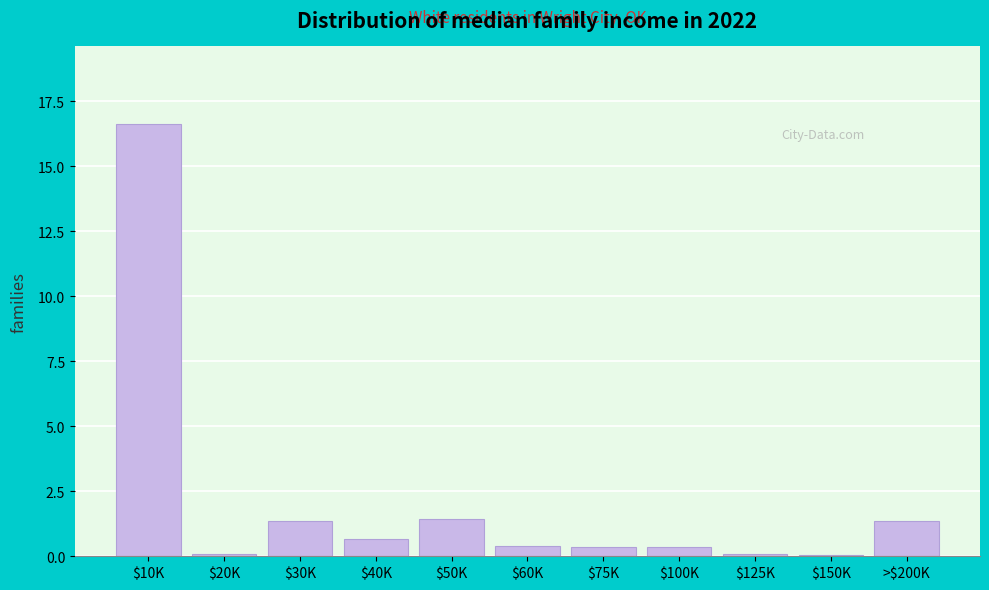

Which label corresponds to the largest value in the chart?

$10K